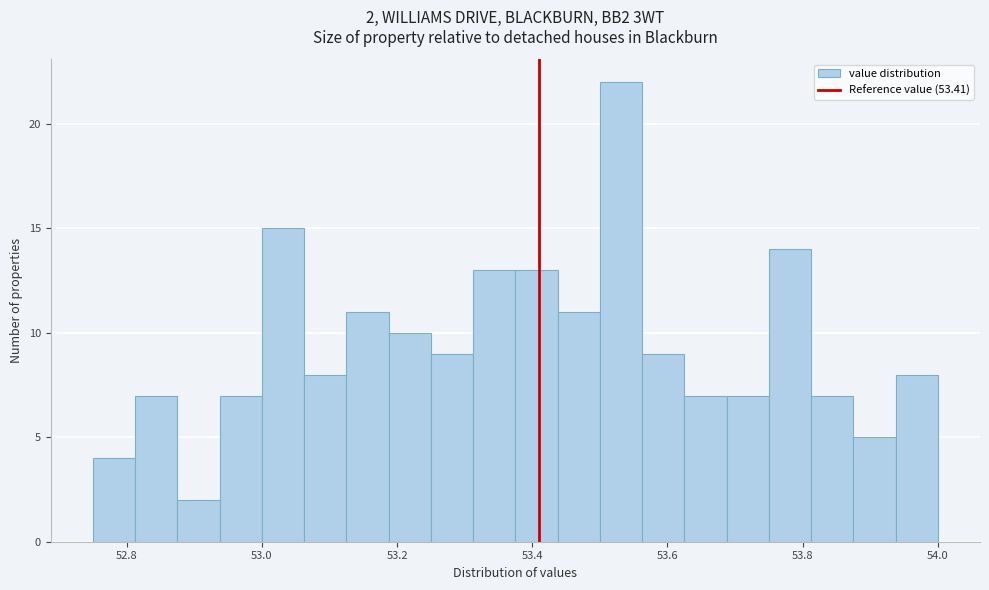

Read against the x-axis, roughly where is the centre of the tallest bar?

53.54